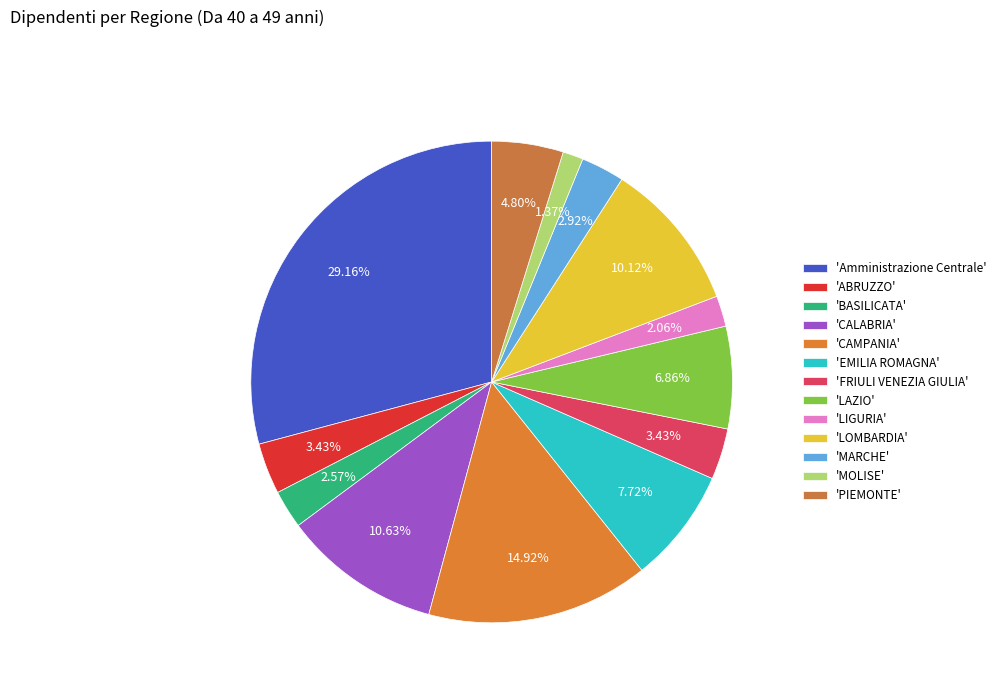

Count the number of slices in the pie.

13